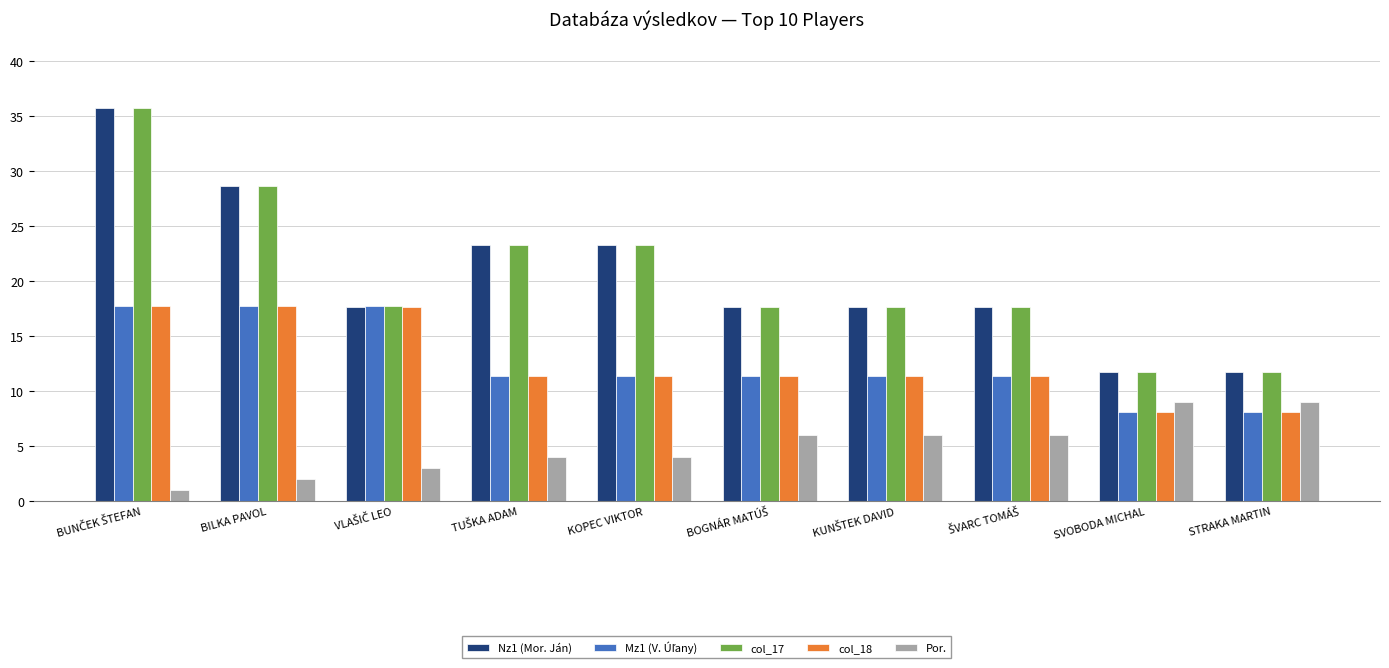

What is the difference between the highest and lowest values at KOPEC VIKTOR?

19.3